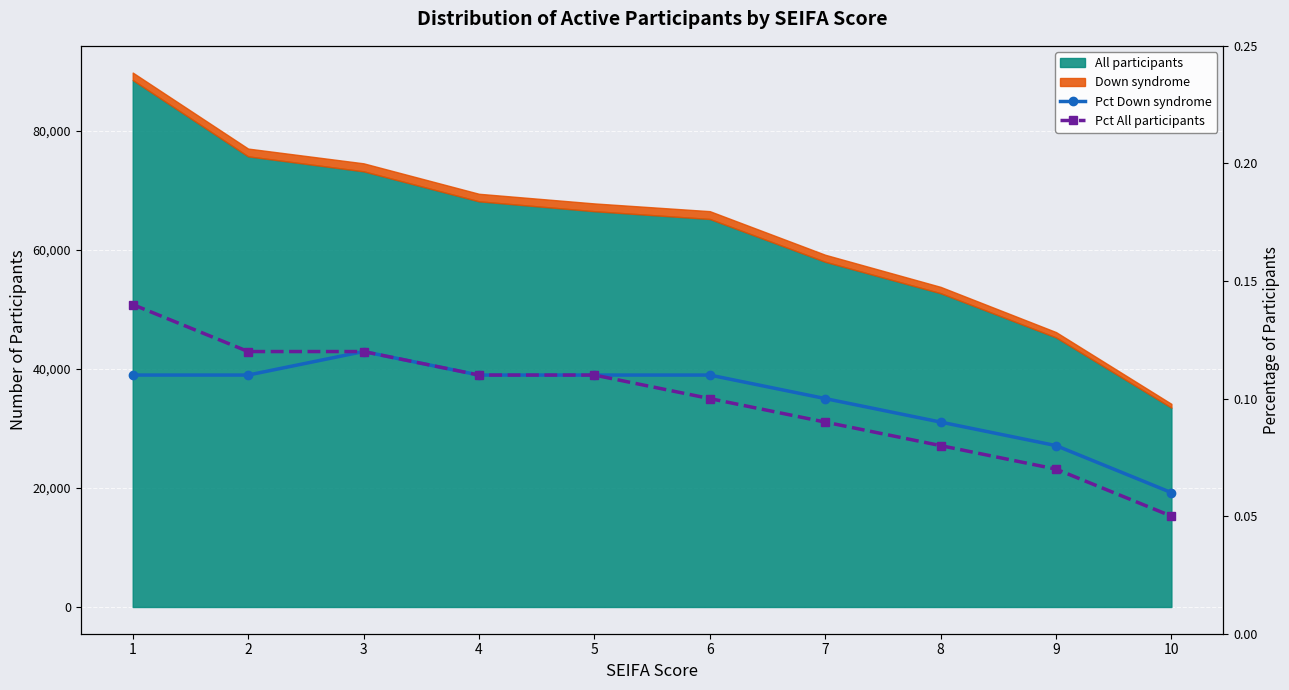

What is the sum of all Pct Down syndrome values?

1.0